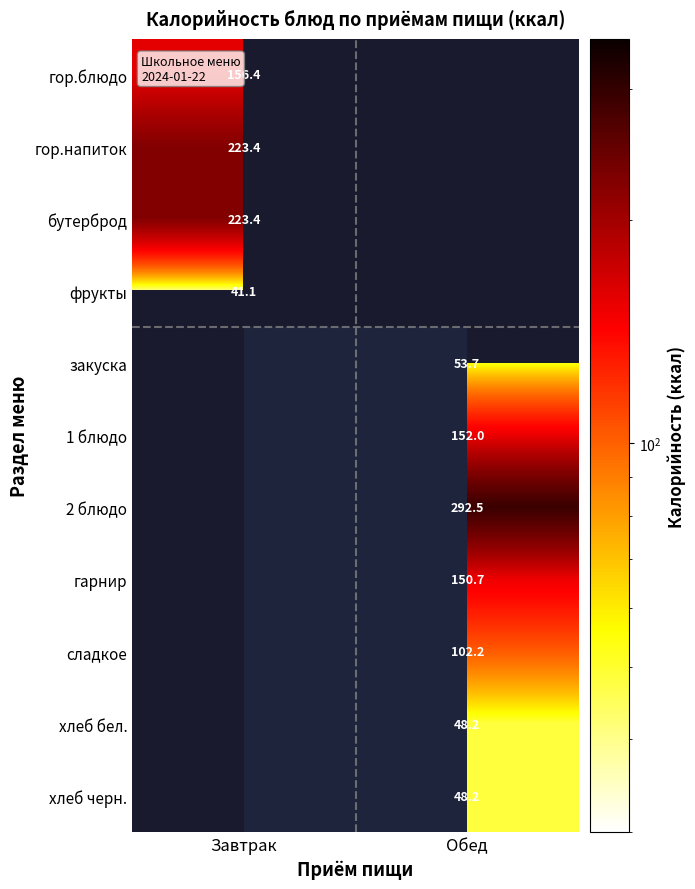

What is the minimum value for гор.напиток?

223.4